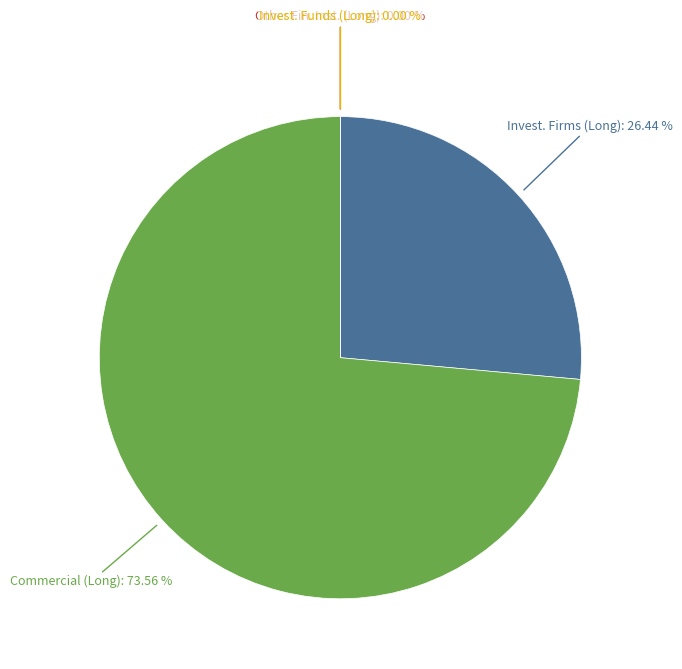

Is there a majority slice in this chart?

Yes